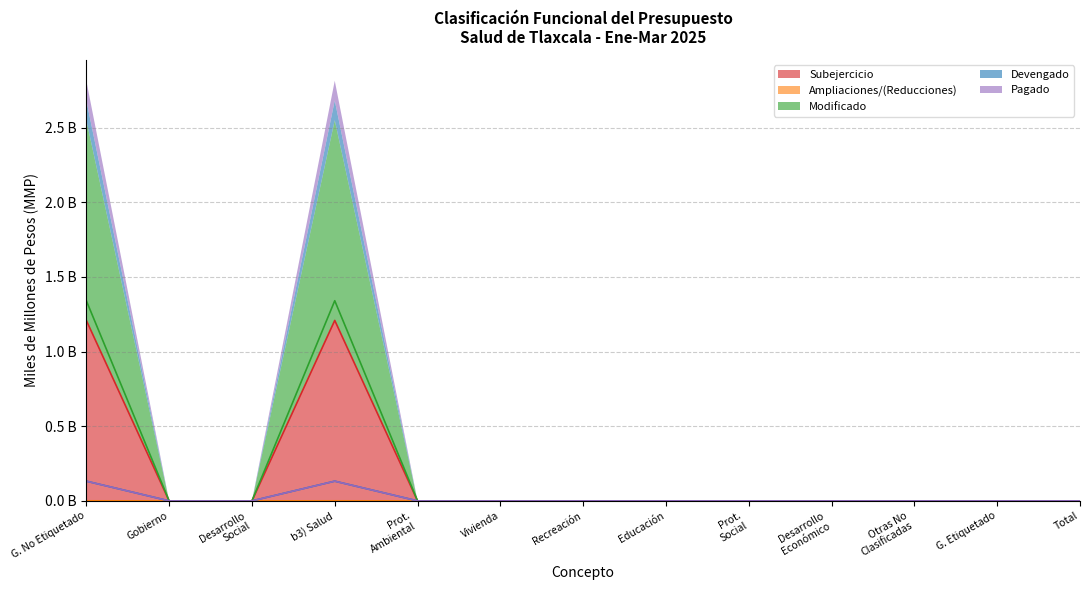

True or false: Modificado and Pagado cross at least once.

False